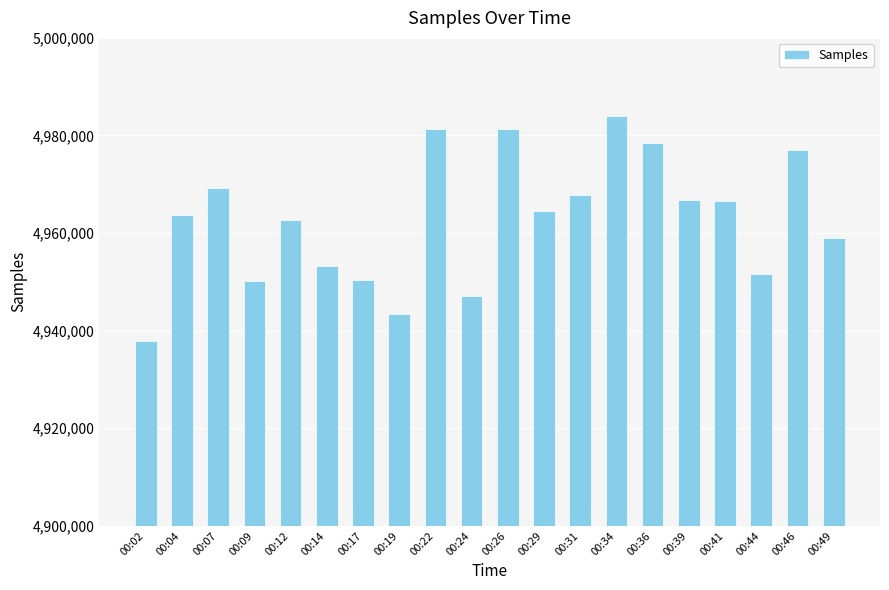

What is the change in value from 00:02 to 00:39?

+28873